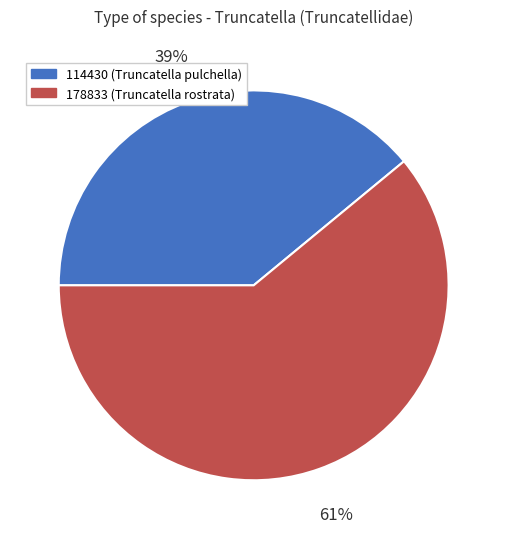

What percentage is the 178833 slice, to the nearest percent?

61%